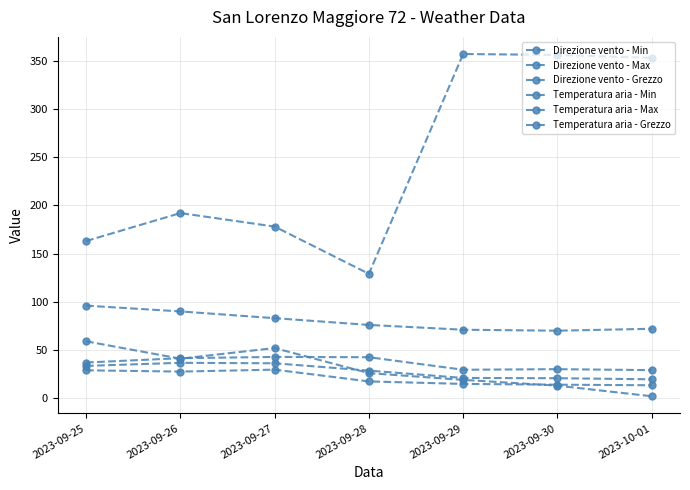

Which label corresponds to the smallest value in the chart?

2023-10-01